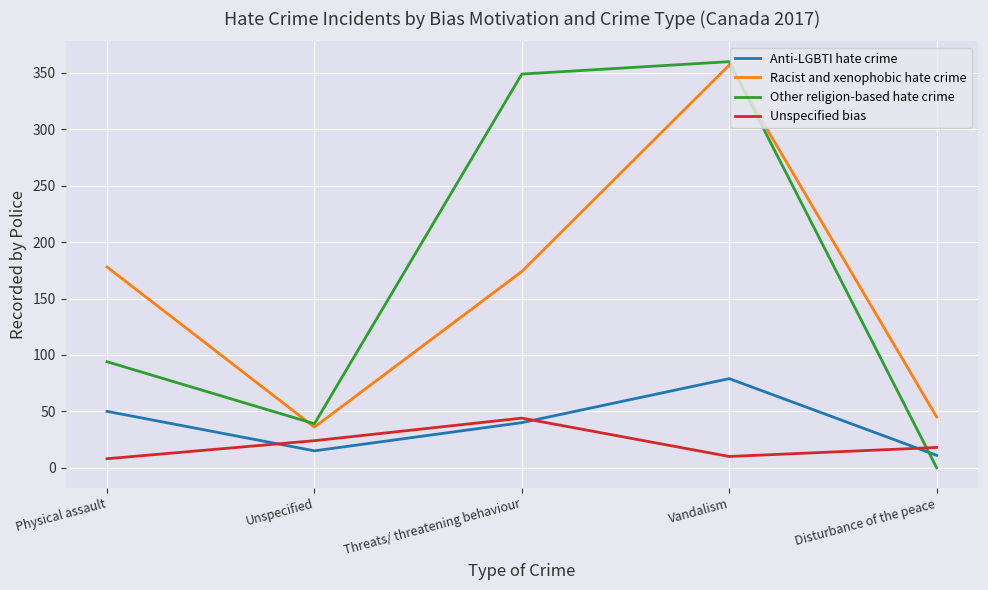

What is the difference between the maximum and minimum values in the Anti-LGBTI hate crime series?

68